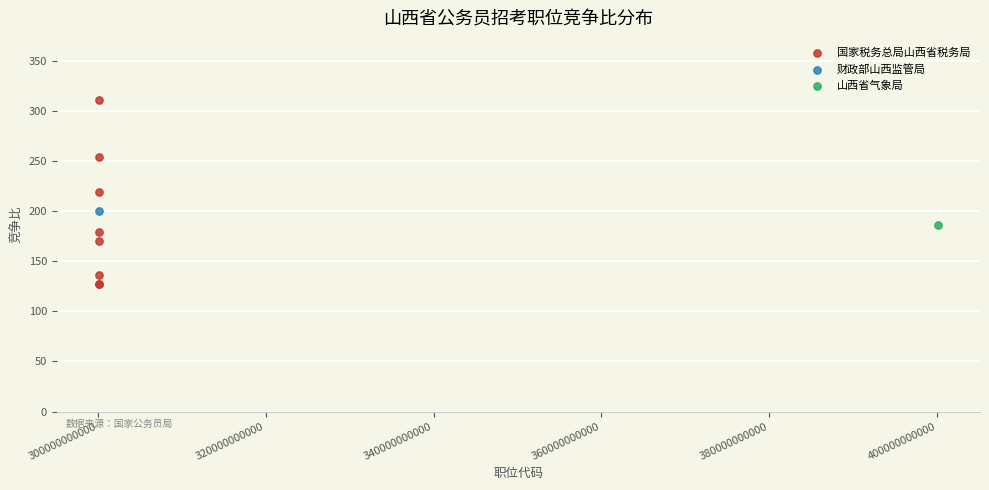

What are all the series names shown in the legend?

国家税务总局山西省税务局, 财政部山西监管局, 山西省气象局